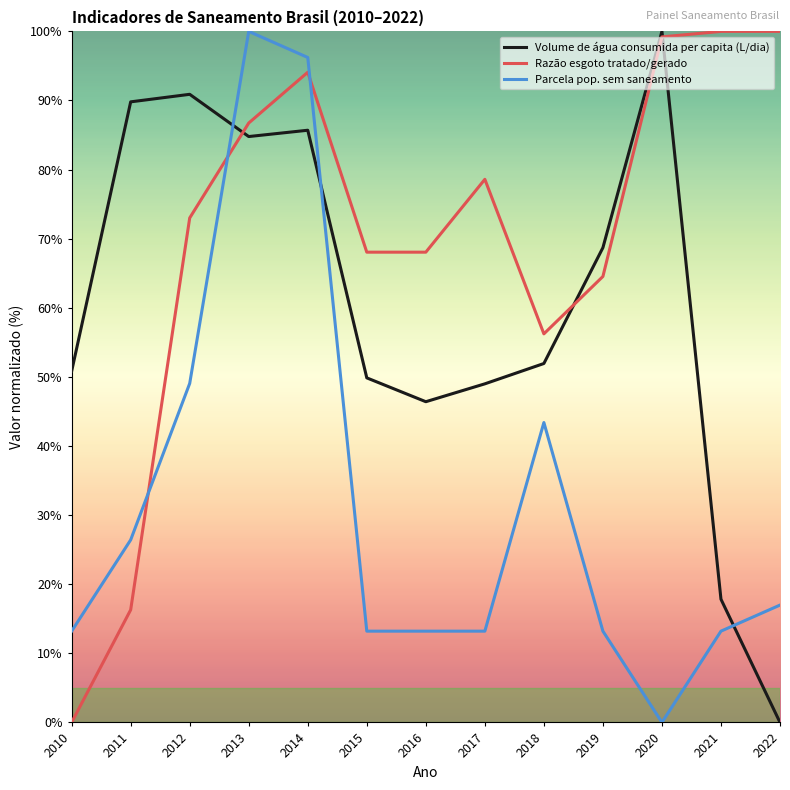

Reading left to right, extract all data points from this chart.

Volume de água consumida per capita (L/dia): 0.5	0.9	0.9	0.8	0.9	0.5	0.5	0.5	0.5	0.7	1.0	0.2	0.0
Razão esgoto tratado/gerado: 0.0	0.2	0.7	0.9	0.9	0.7	0.7	0.8	0.6	0.6	1.0	1.0	1.0
Parcela pop. sem saneamento: 0.1	0.3	0.5	1.0	1.0	0.1	0.1	0.1	0.4	0.1	0.0	0.1	0.2